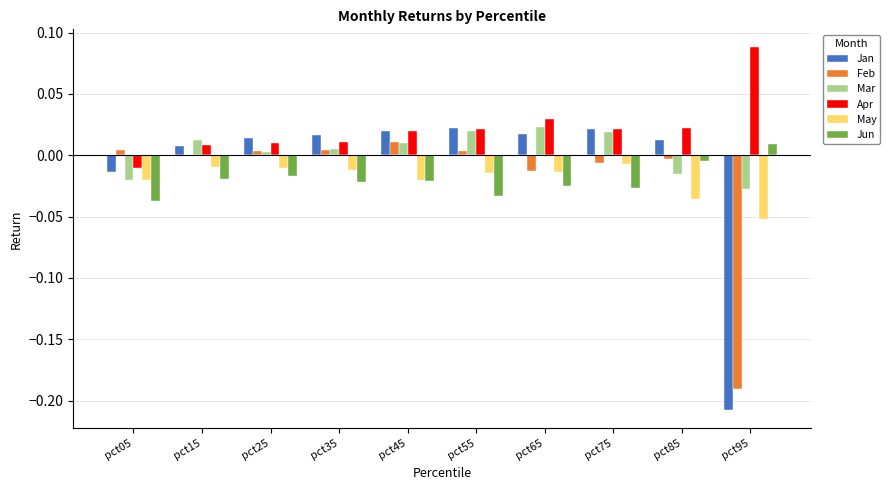

Which series has the largest total across all categories?

Apr